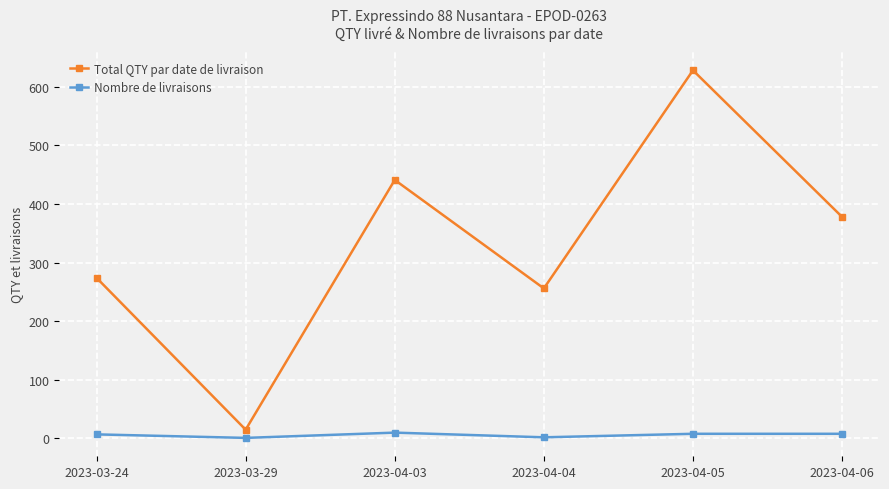

At 2023-04-05, list the series in order from smallest to largest.

Nombre de livraisons, Total QTY par date de livraison